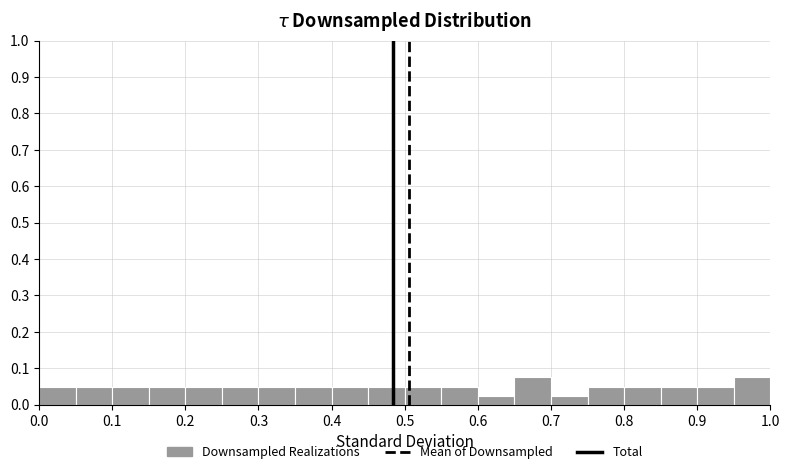

Reading left to right, list every bar in this chart as the range it spans on the x-axis followed by its height. The values are not printed on the chart, so give them approximately, as read against the axis.

0.00 to 0.05: 0.05
0.05 to 0.10: 0.05
0.10 to 0.15: 0.05
0.15 to 0.20: 0.05
0.20 to 0.25: 0.05
0.25 to 0.30: 0.05
0.30 to 0.35: 0.05
0.35 to 0.40: 0.05
0.40 to 0.45: 0.05
0.45 to 0.50: 0.05
0.50 to 0.55: 0.05
0.55 to 0.60: 0.05
0.60 to 0.65: 0.03
0.65 to 0.70: 0.08
0.70 to 0.75: 0.03
0.75 to 0.80: 0.05
0.80 to 0.85: 0.05
0.85 to 0.90: 0.05
0.90 to 0.95: 0.05
0.95 to 1.00: 0.08